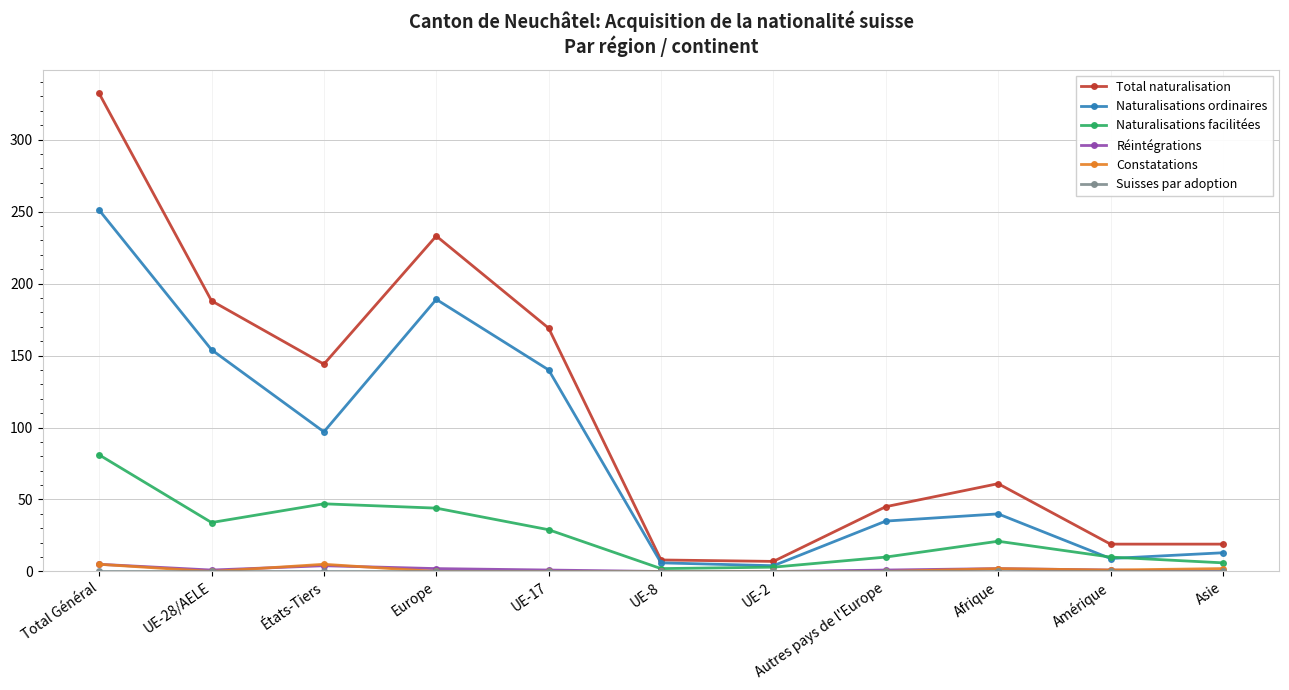

At how many categories does at least one series exceed 190?

2